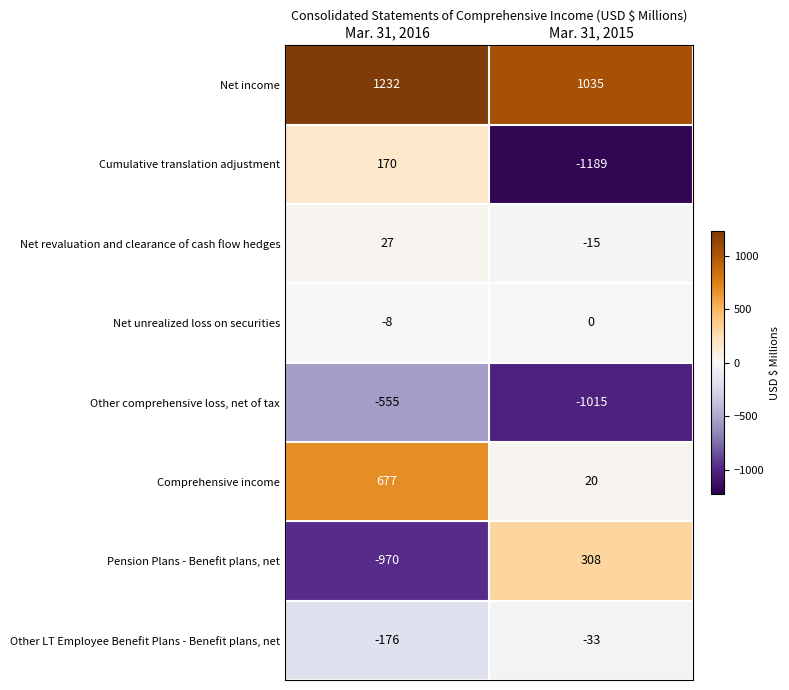

How many data points in Comprehensive income are less than 677?

1